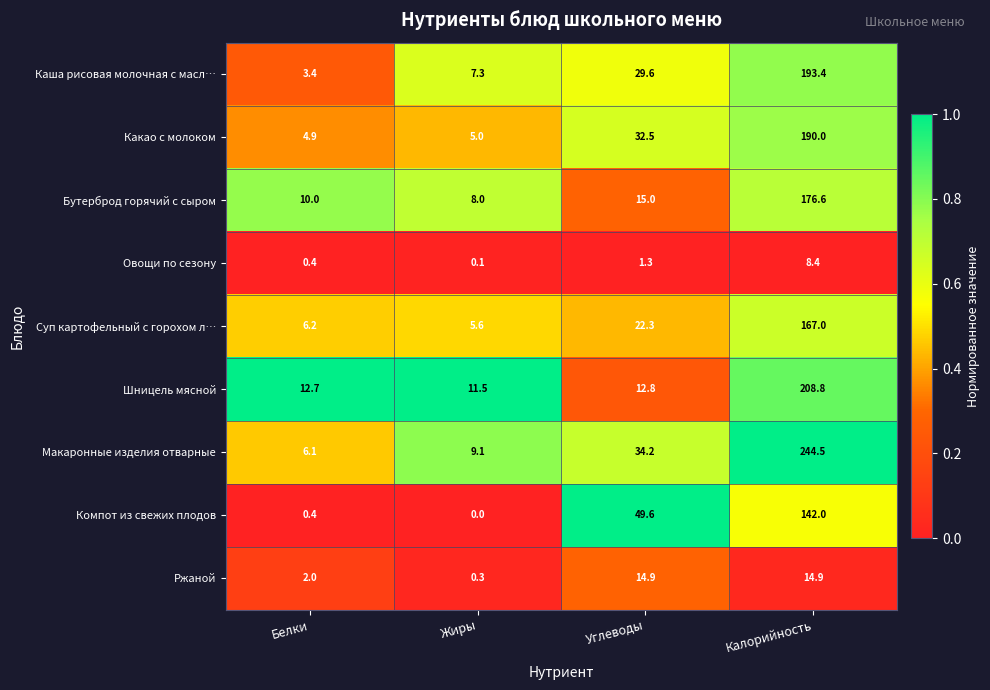

Is it true that Суп картофельный с горохом л… equals 15.0 at Углеводы?

False